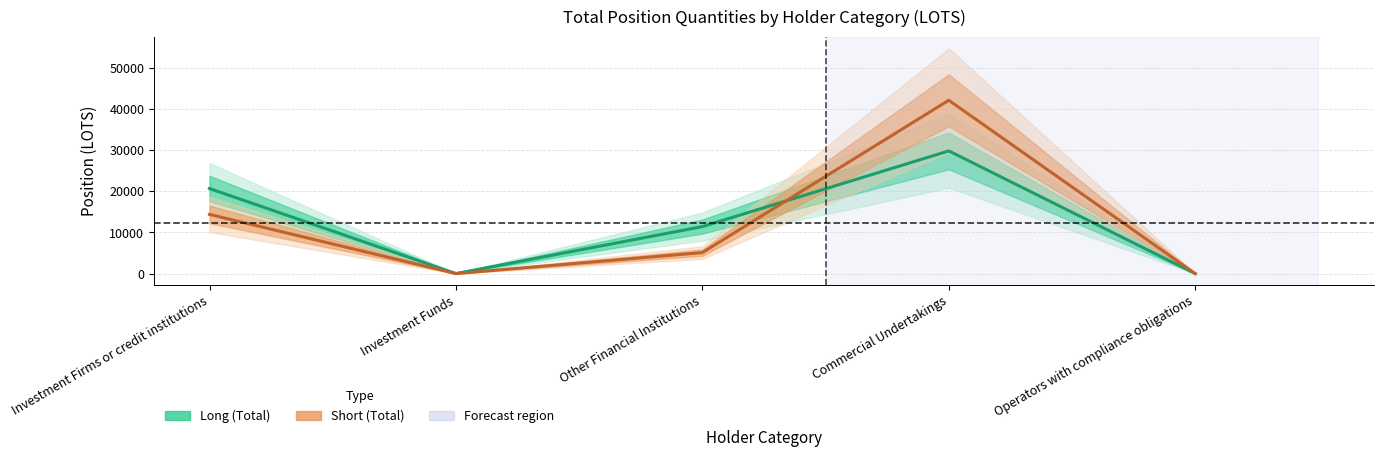

Is it true that Short (Total) equals 5107.6 at Other Financial Institutions?

True